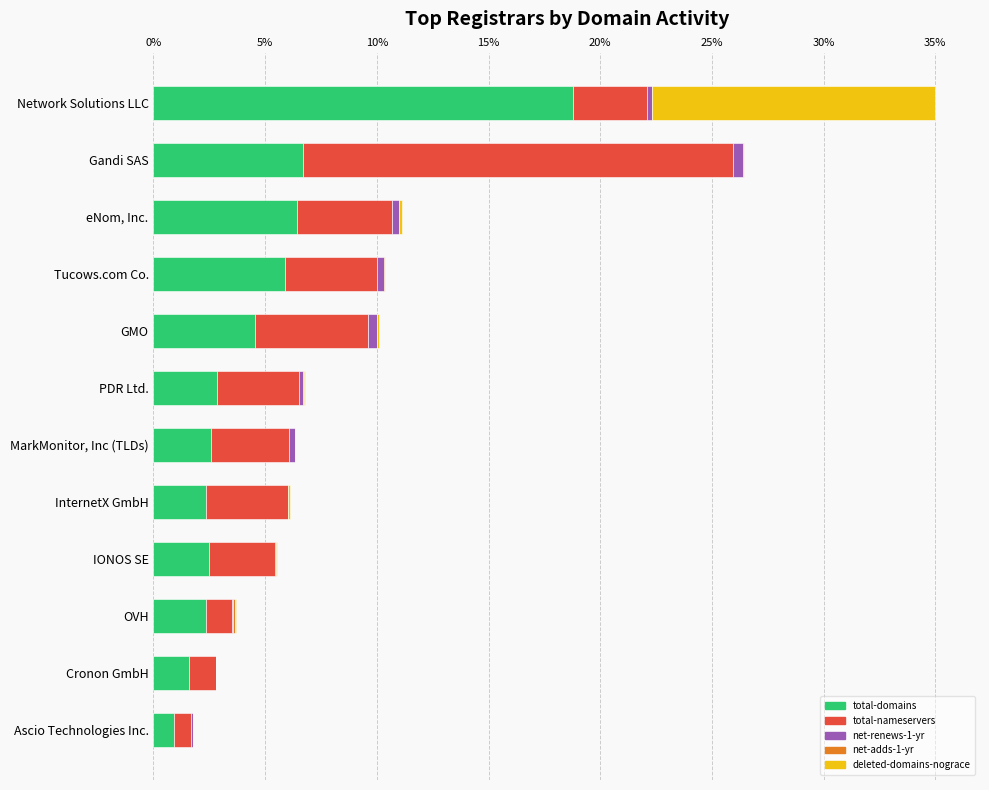

At which category is the sum across all series the highest?

Network Solutions LLC